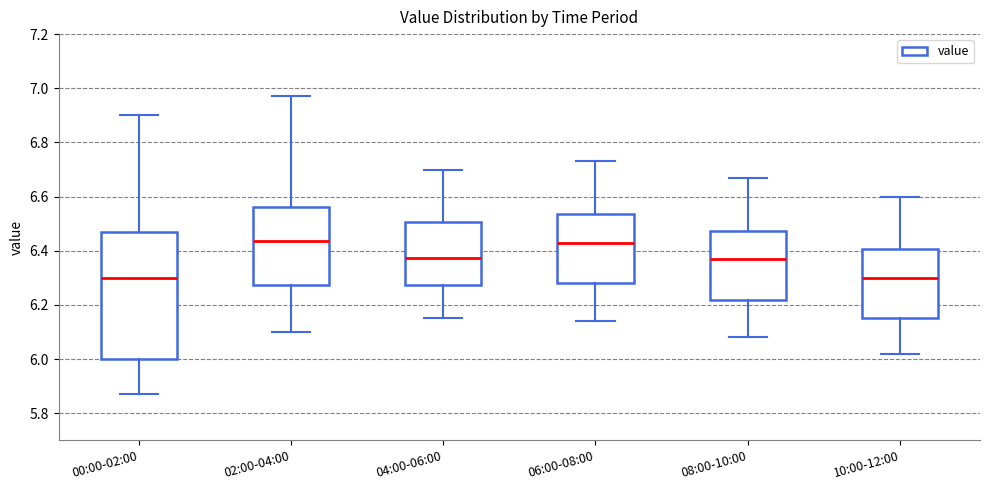

Reading left to right, transcribe this box plot: for each box, give where its median line is, the range the box spans, and where its two whiskers end, as read against the y-axis. The values are not printed on the chart, so give them approximately, as read against the axis.

00:00-02:00: median 6.30, box 6.00 to 6.48, whiskers 5.88 to 6.90
02:00-04:00: median 6.44, box 6.28 to 6.56, whiskers 6.10 to 6.98
04:00-06:00: median 6.38, box 6.28 to 6.50, whiskers 6.16 to 6.70
06:00-08:00: median 6.44, box 6.28 to 6.54, whiskers 6.14 to 6.74
08:00-10:00: median 6.38, box 6.22 to 6.48, whiskers 6.08 to 6.68
10:00-12:00: median 6.30, box 6.16 to 6.40, whiskers 6.02 to 6.60